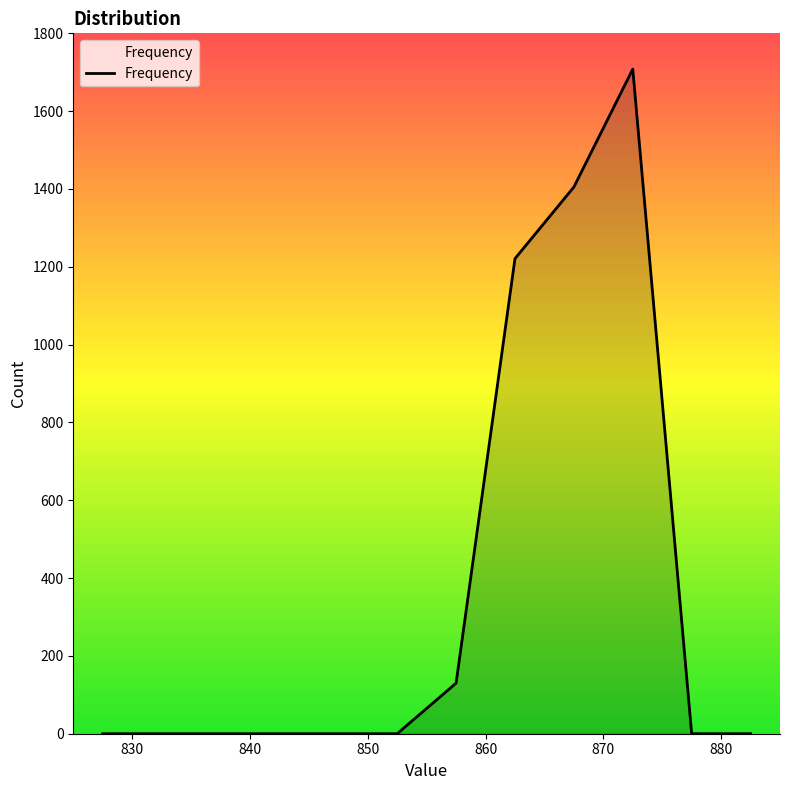

What is the maximum value shown in the chart?

1708